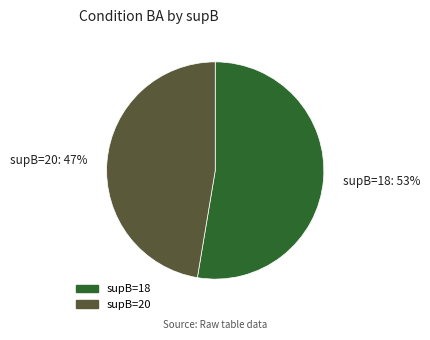

Rank the categories by value from highest to lowest.

supB=18, supB=20